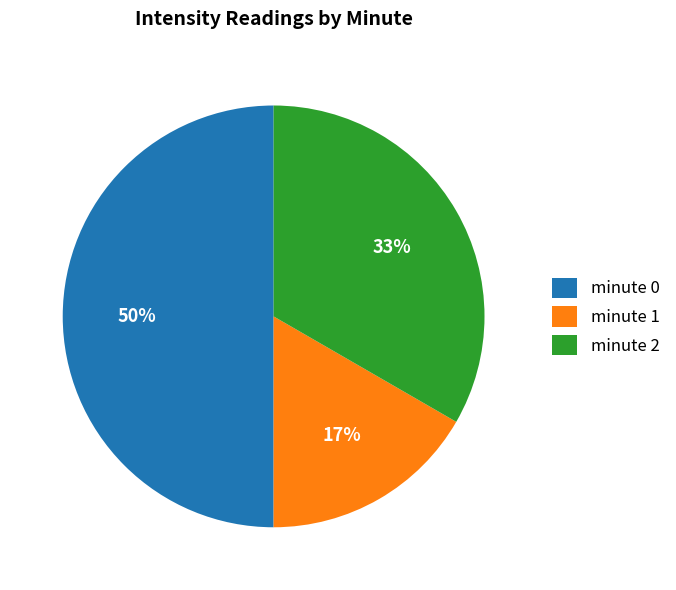

To the nearest percent, what portion does minute 0 represent?

50%